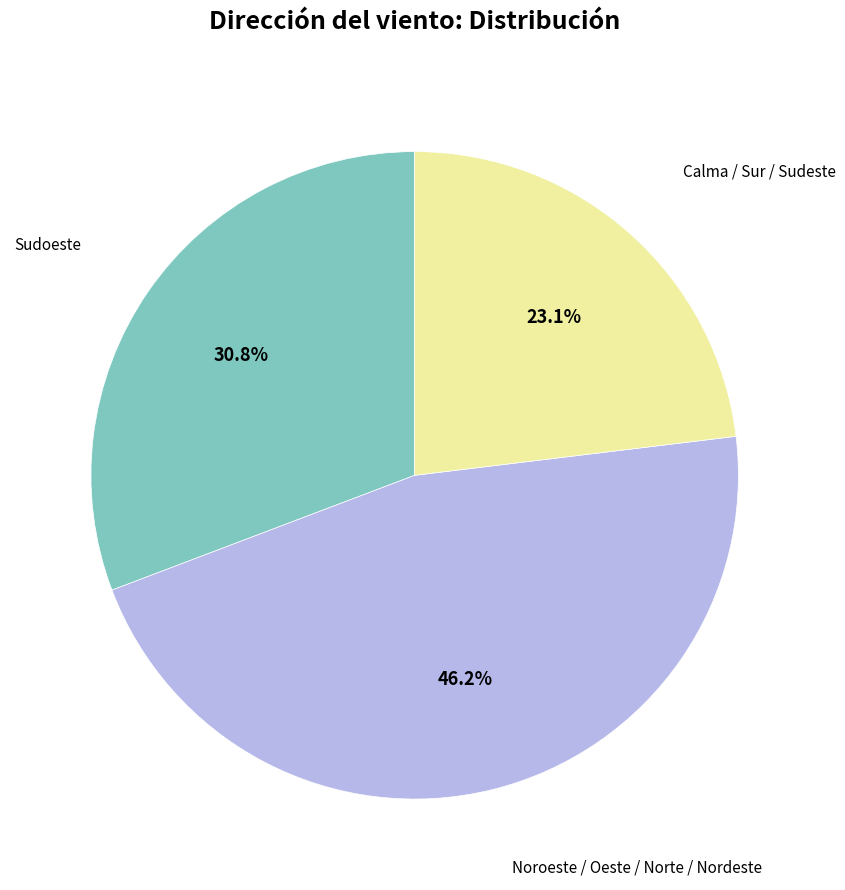

Is there any slice that represents more than half of the pie?

No